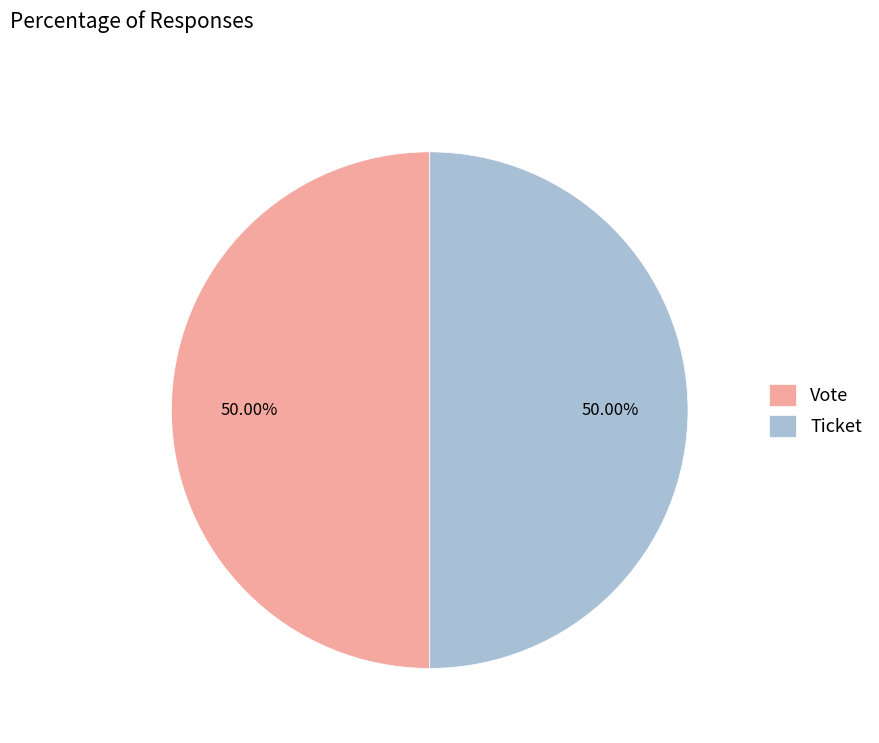

Is the sum of Vote and Ticket greater than half?

Yes